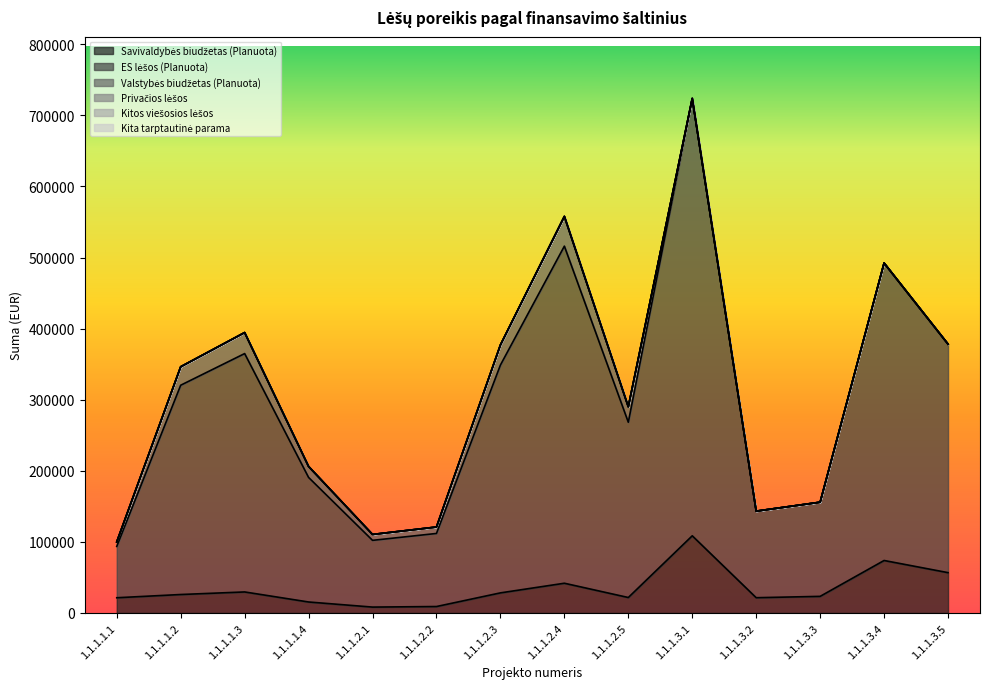

True or false: Valstybės biudžetas (Planuota) has a value of 0.0 at 1.1.1.3.5.

True